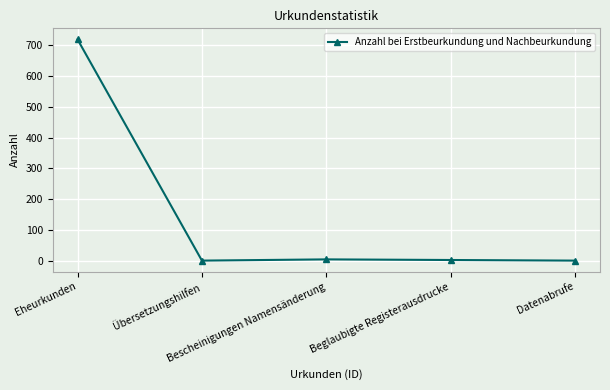

What is the average value?

145